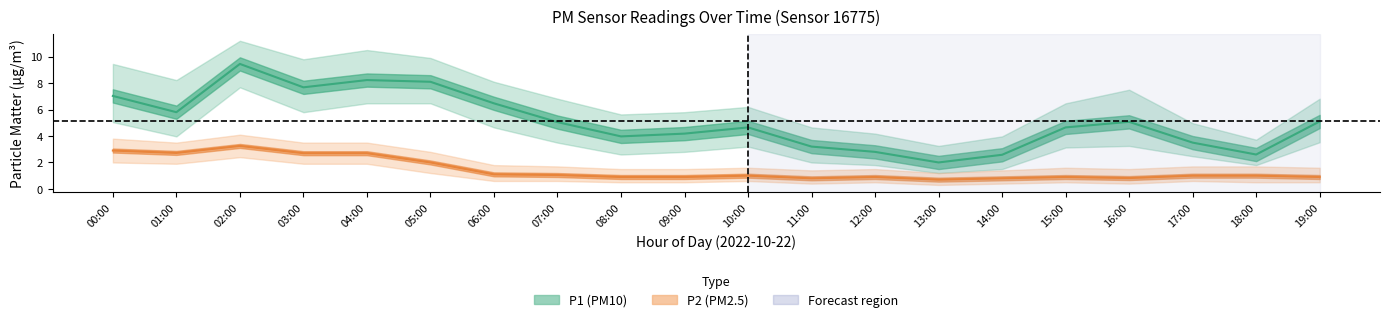

Between 02:00 and 06:00, which series saw the biggest shift?

P1 (PM10)